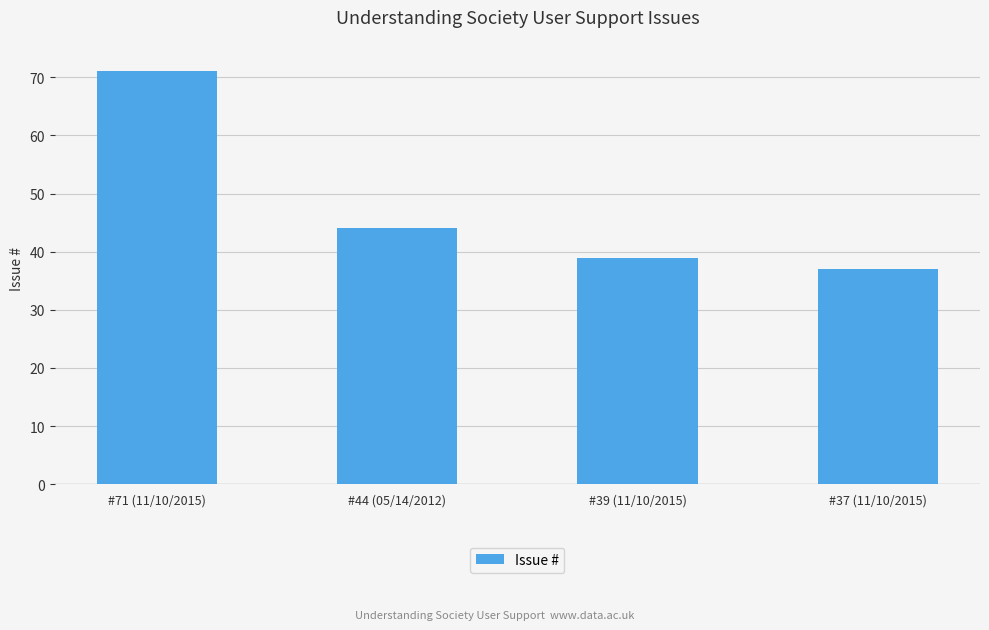

What position from the left is #71 (11/10/2015)?

1